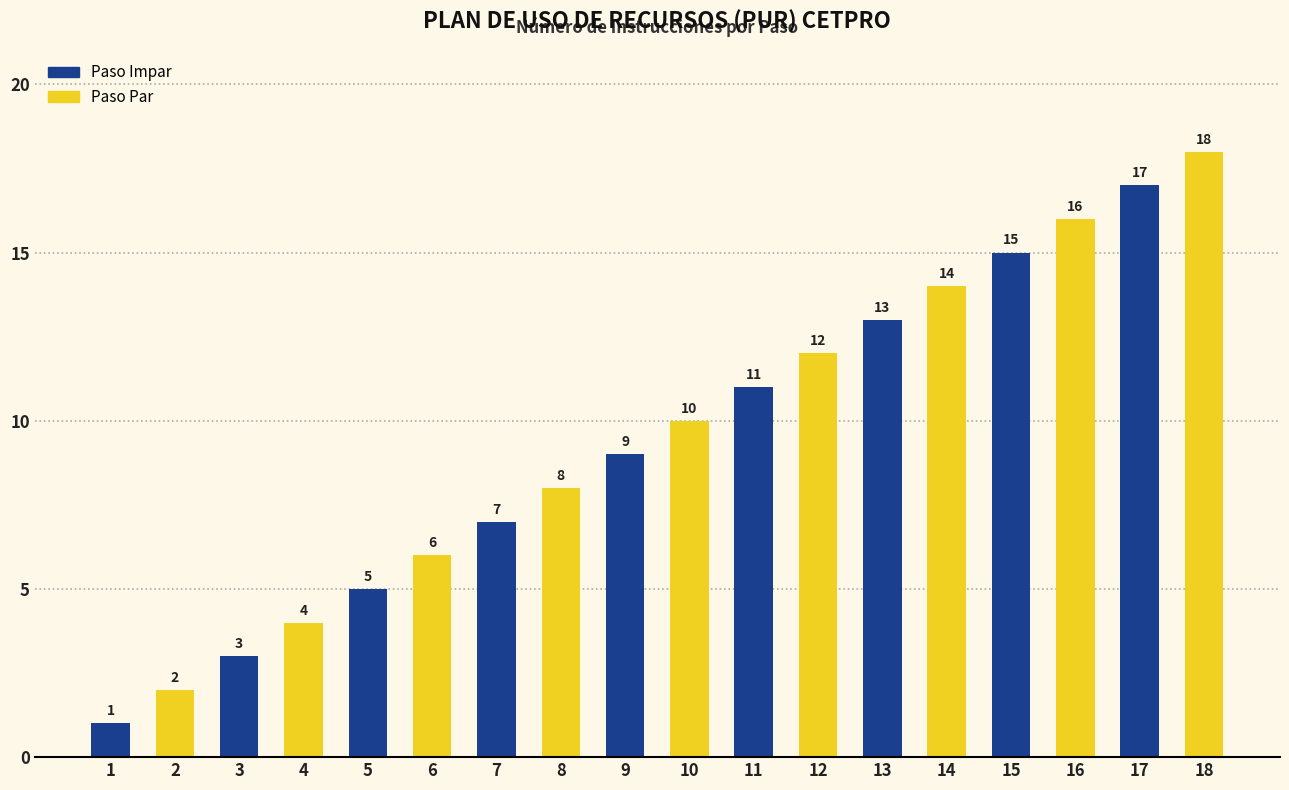

What is the smallest value displayed?

1